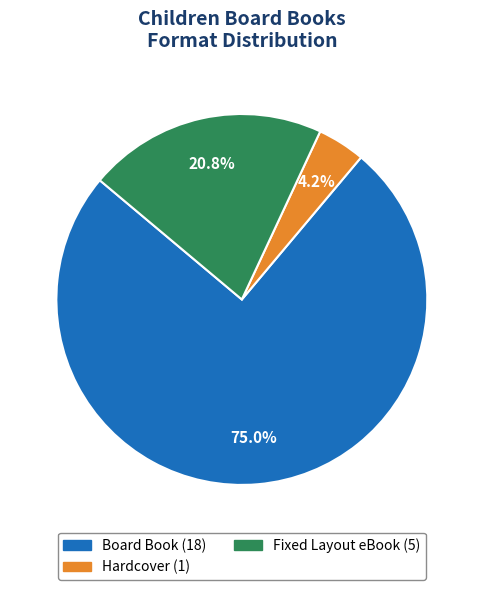

Does any single category account for the majority?

Yes